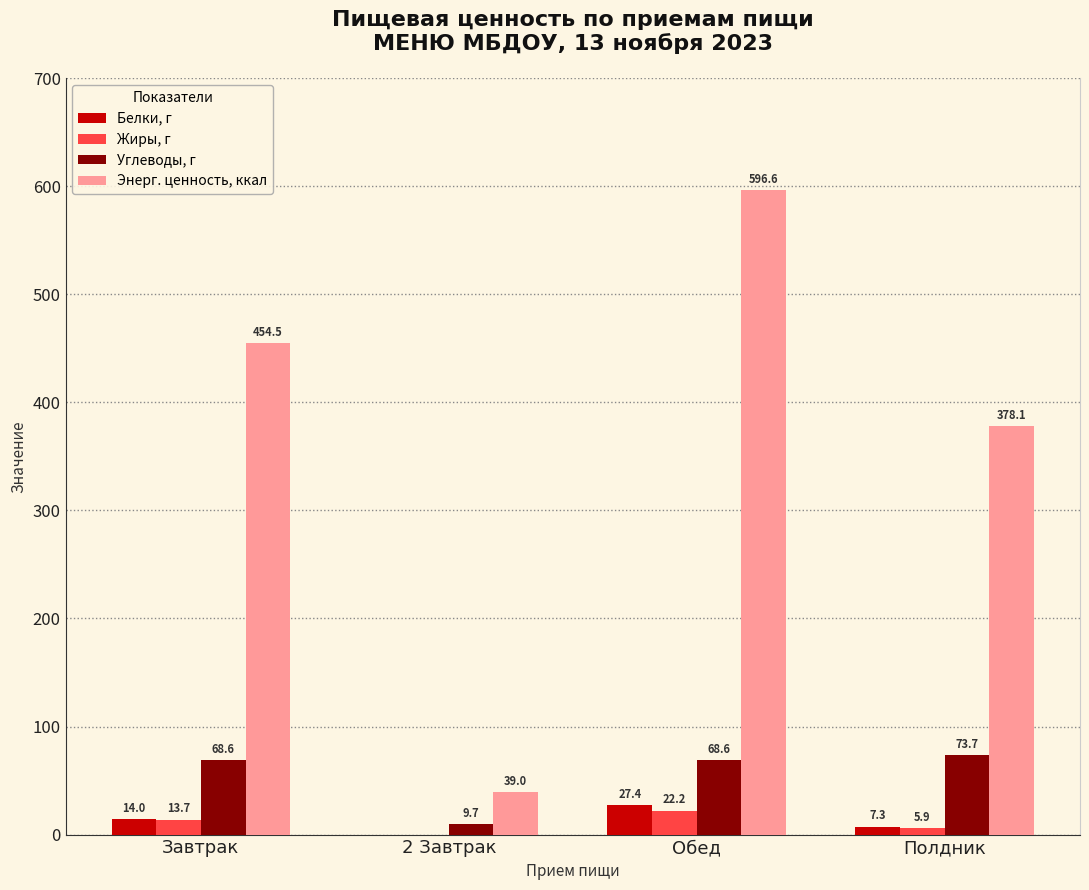

At which label is Белки, г closest to 13?

Завтрак